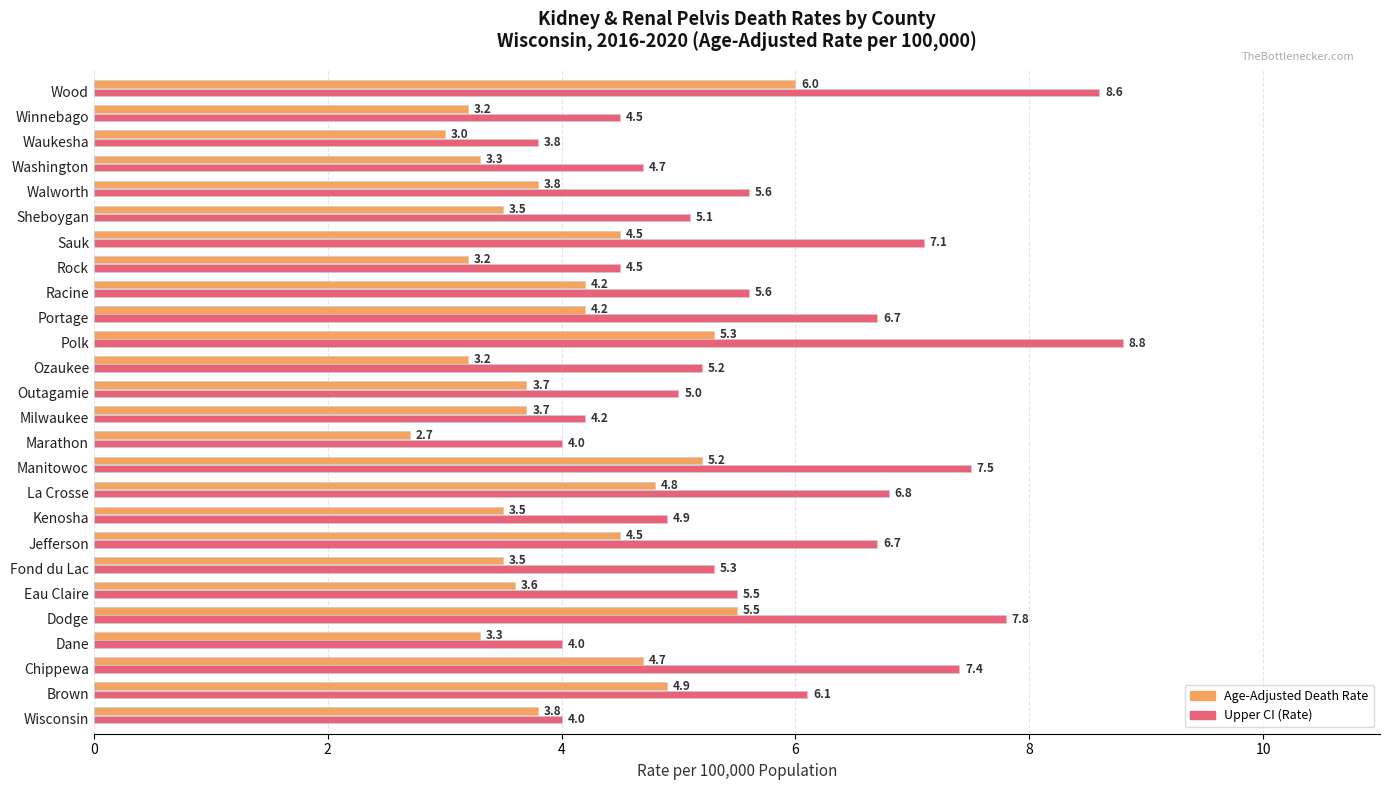

At which category is the sum across all series the highest?

Wood